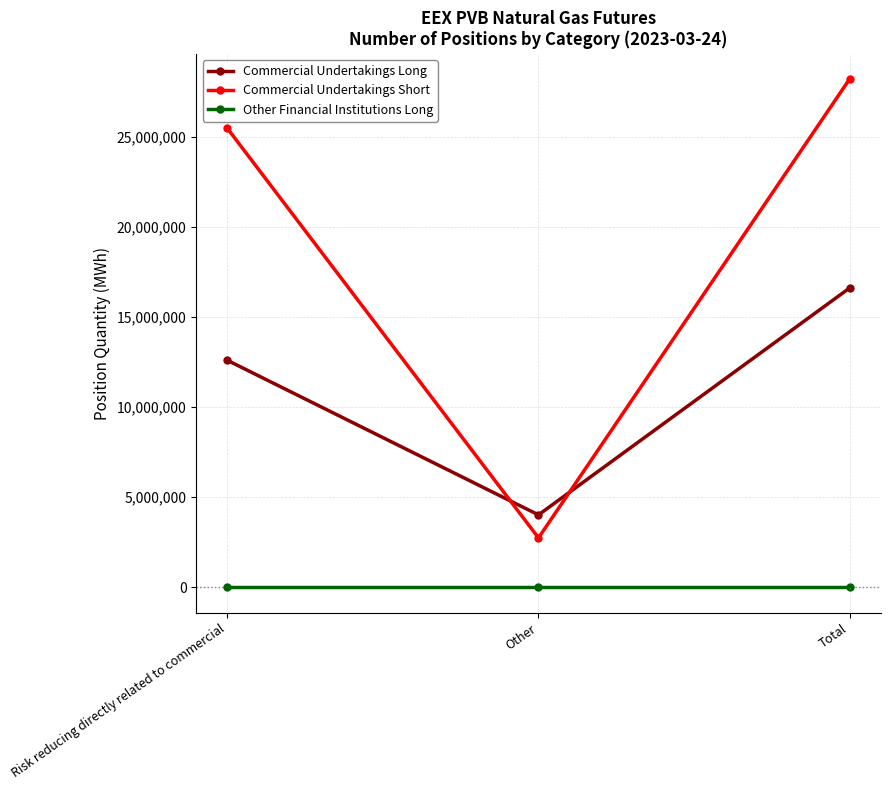

What position from the left is Other?

2